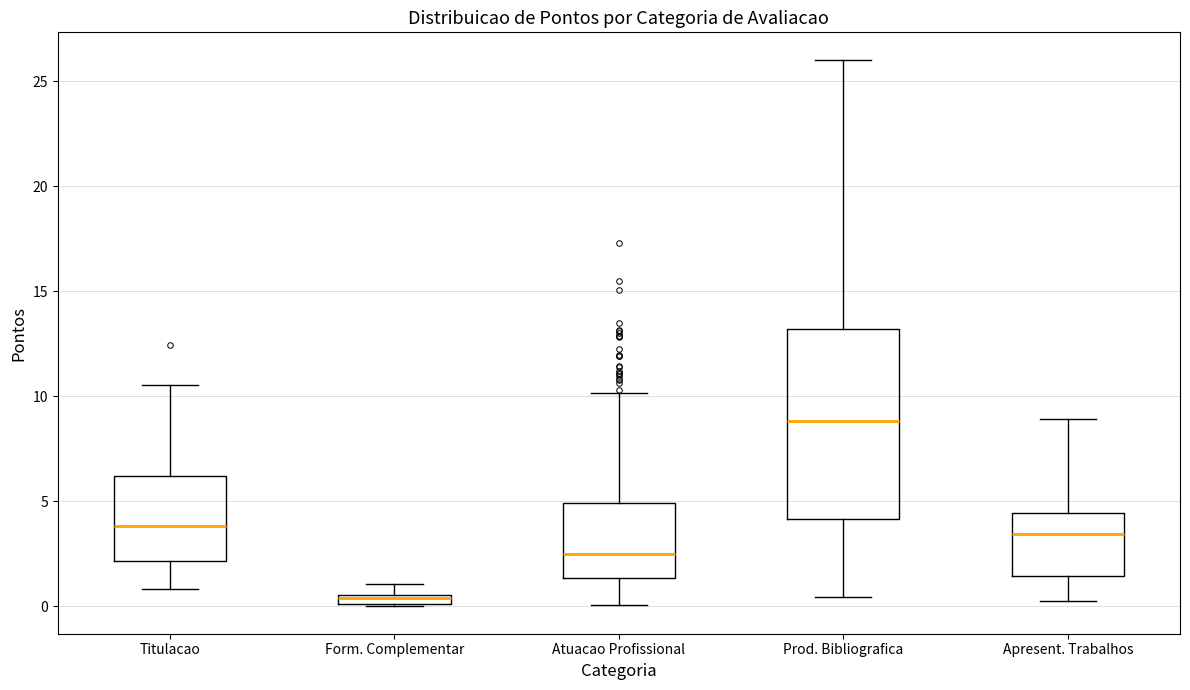

Which box is the tallest, from its lower edge to its upper edge?

Prod. Bibliografica